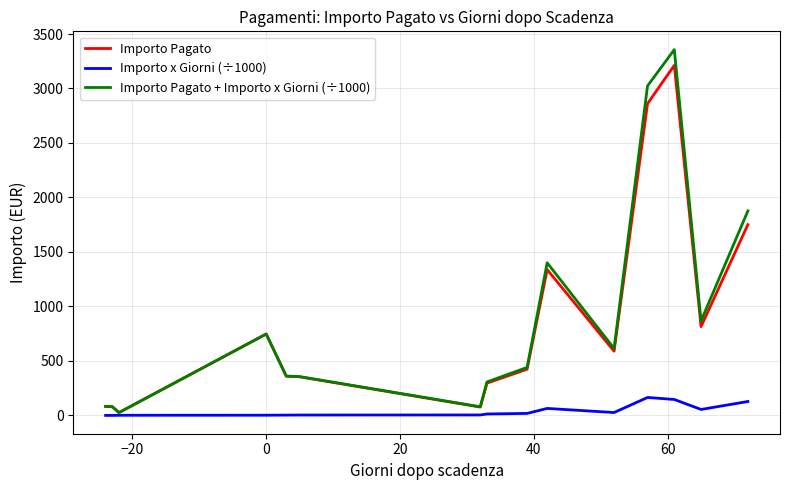

What is the difference between the second highest and second lowest values in the Importo Pagato + Importo x Giorni (÷1000) series?

2946.2